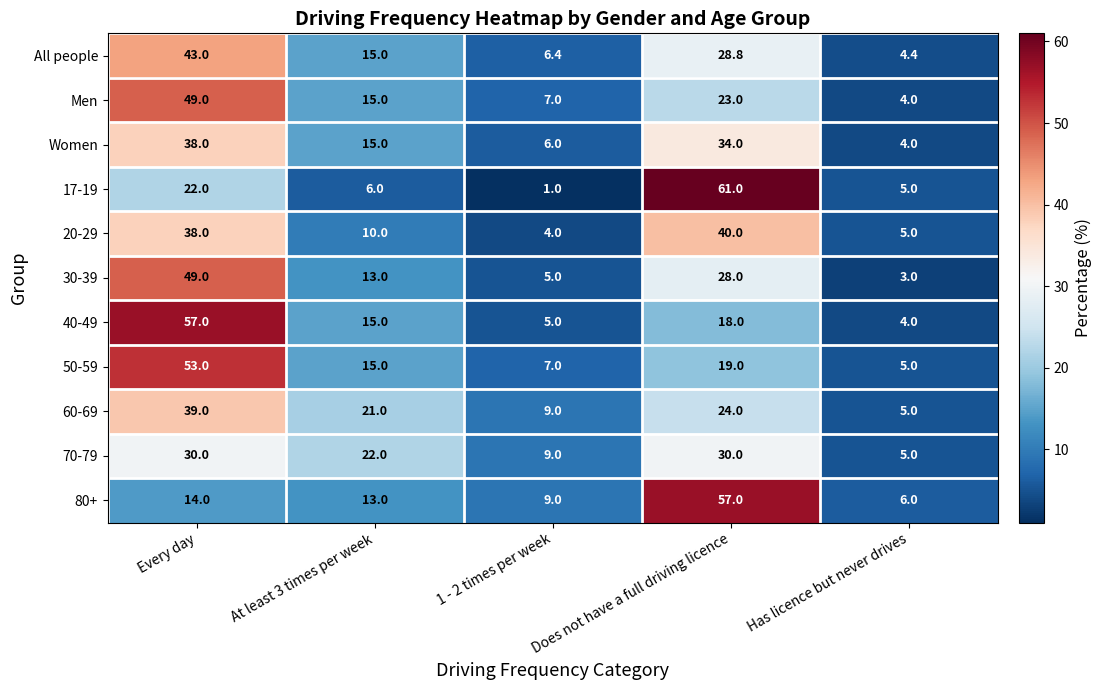

Count the number of data series in this chart.

11